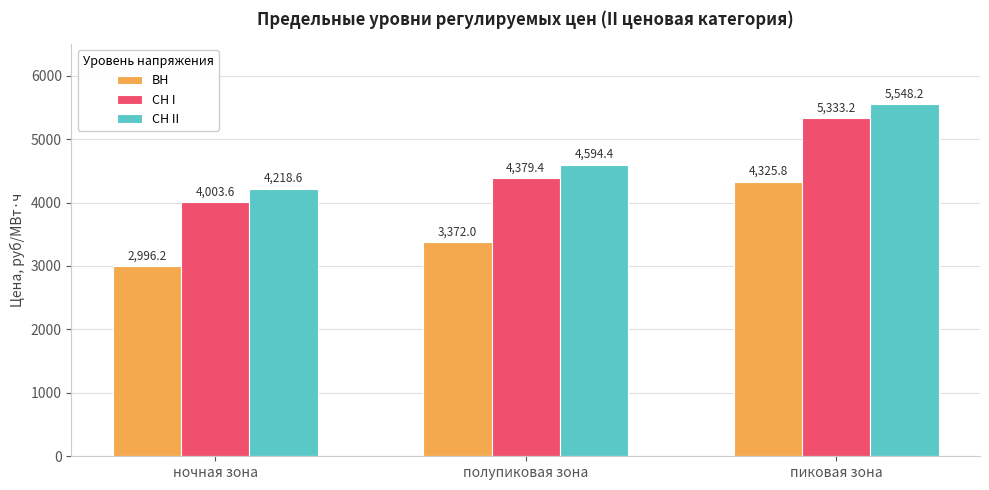

Is it true that СН II equals 6458.7 at ночная зона?

False